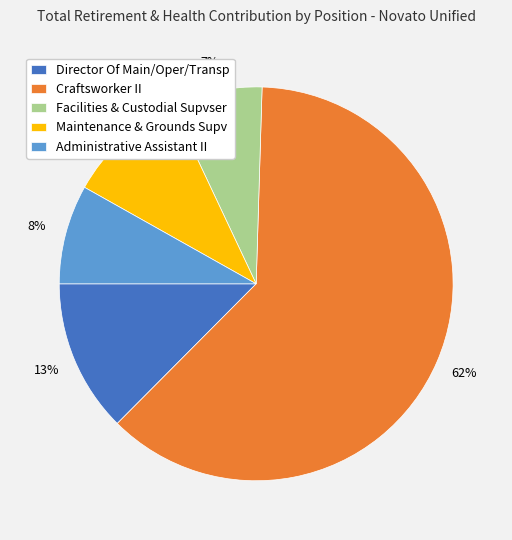

True or false: Craftsworker II accounts for 62% of the total.

True